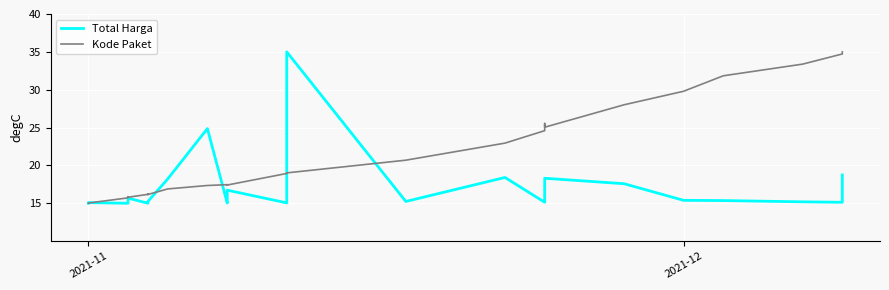

Is the value of Kode Paket at 6 greater than the value of Total Harga at 8?

Yes